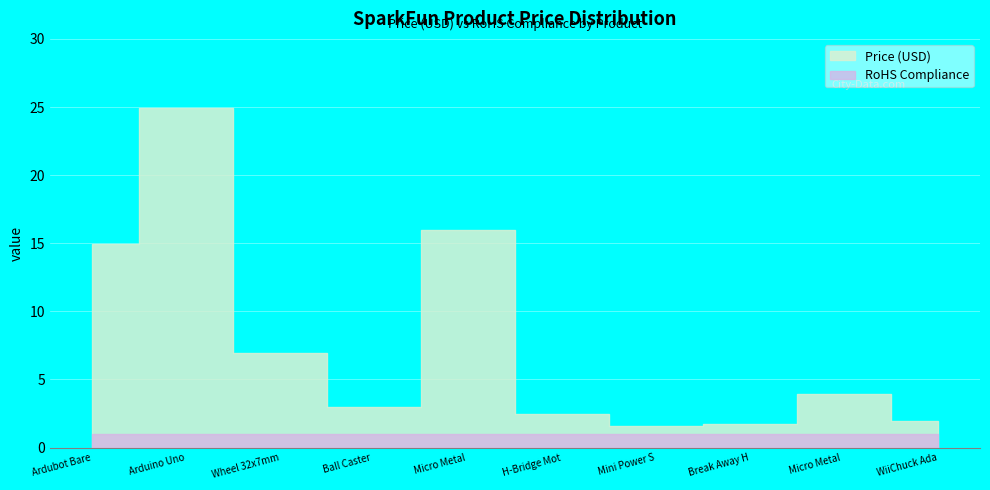

What is the change in value from Ball Caster to Break Away H?

-1.2